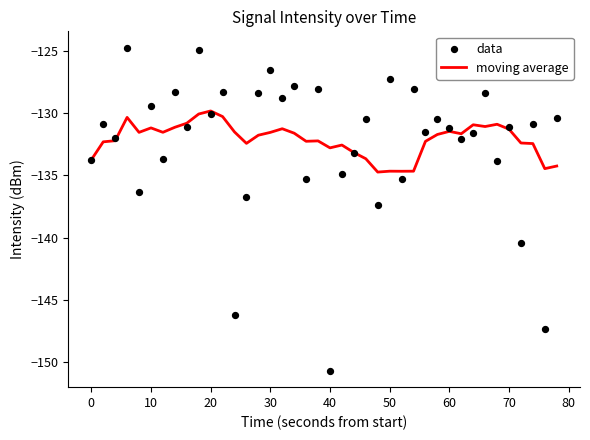

What is the lowest value of the moving average series?

-134.7